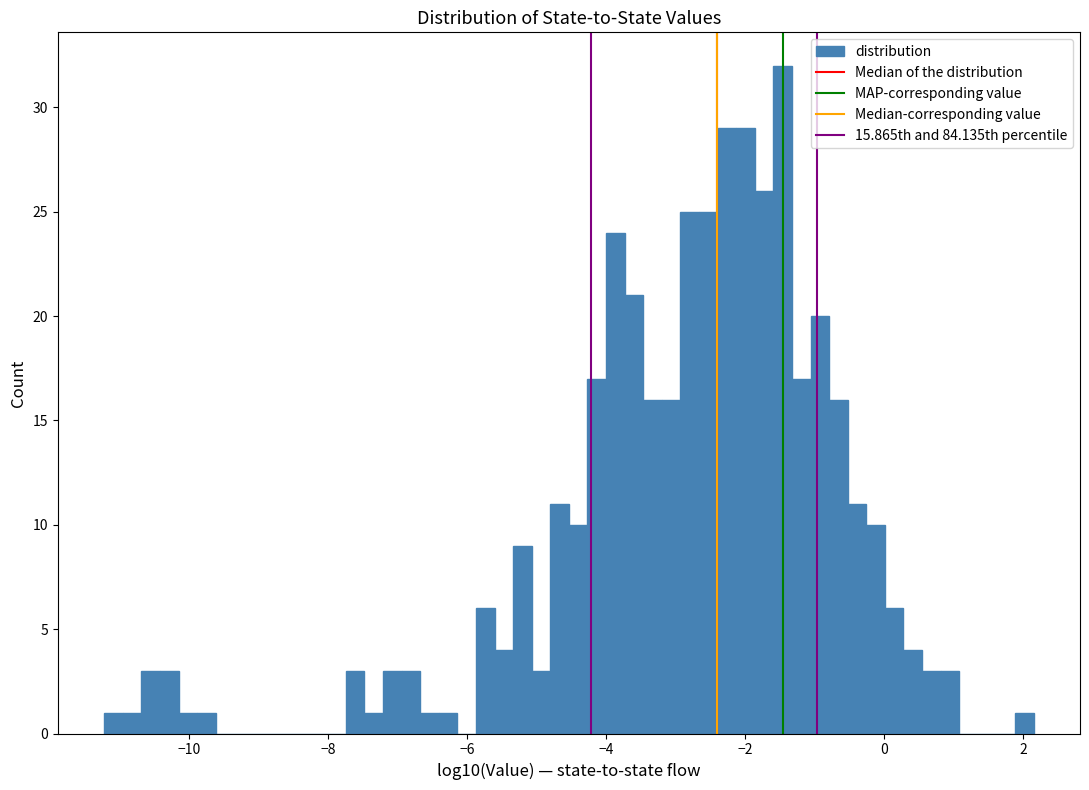

Around what value on the x-axis is the tallest bar? Give the approximate position of its centre, as read against the axis.

-1.4